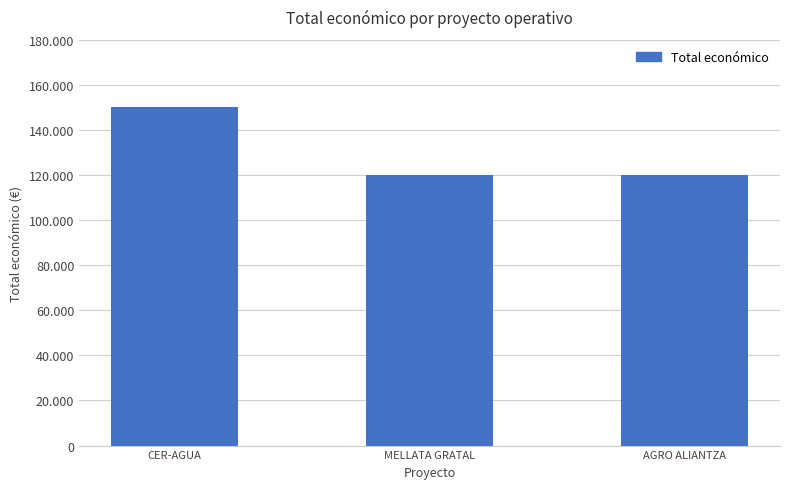

What is the average value?

130000